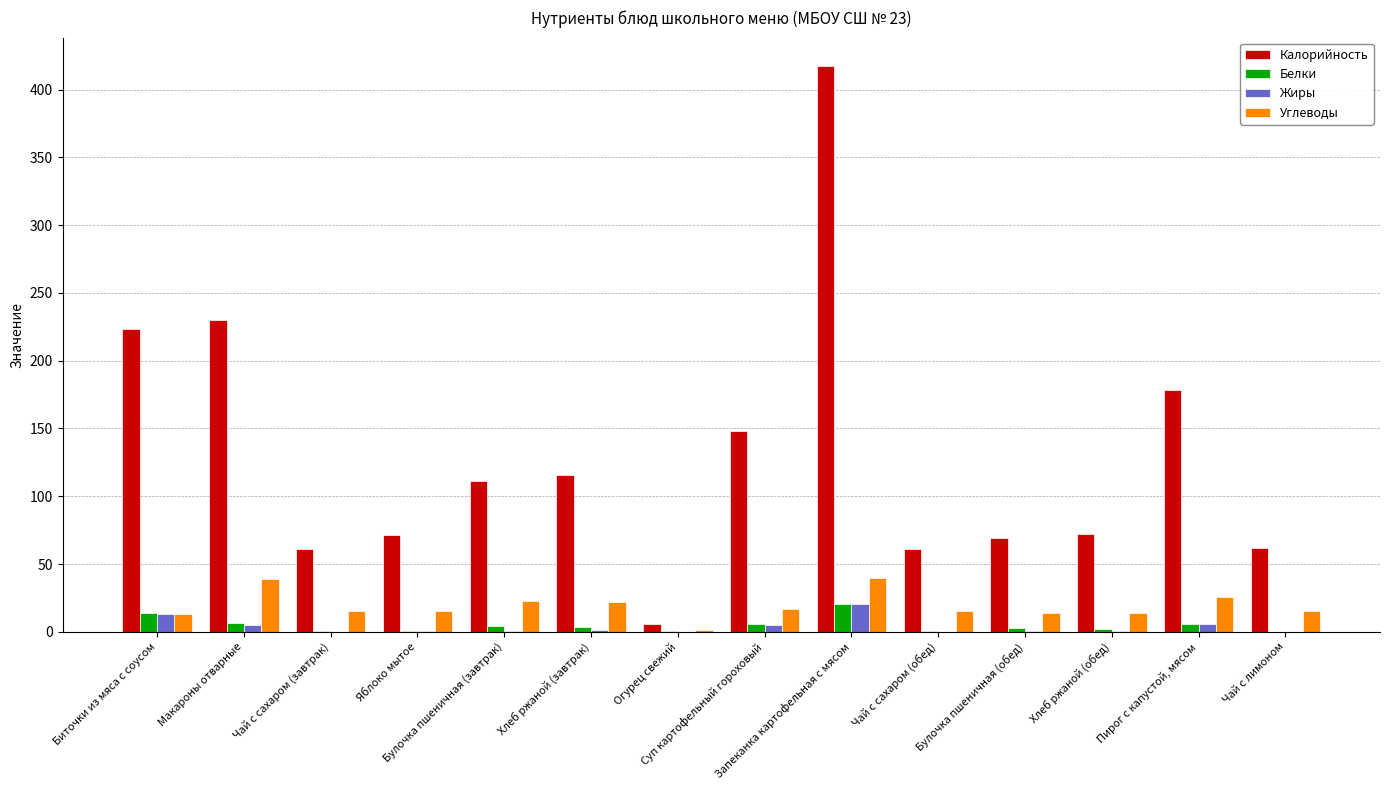

True or false: Калорийность has a value of 62.0 at Чай с лимоном.

True